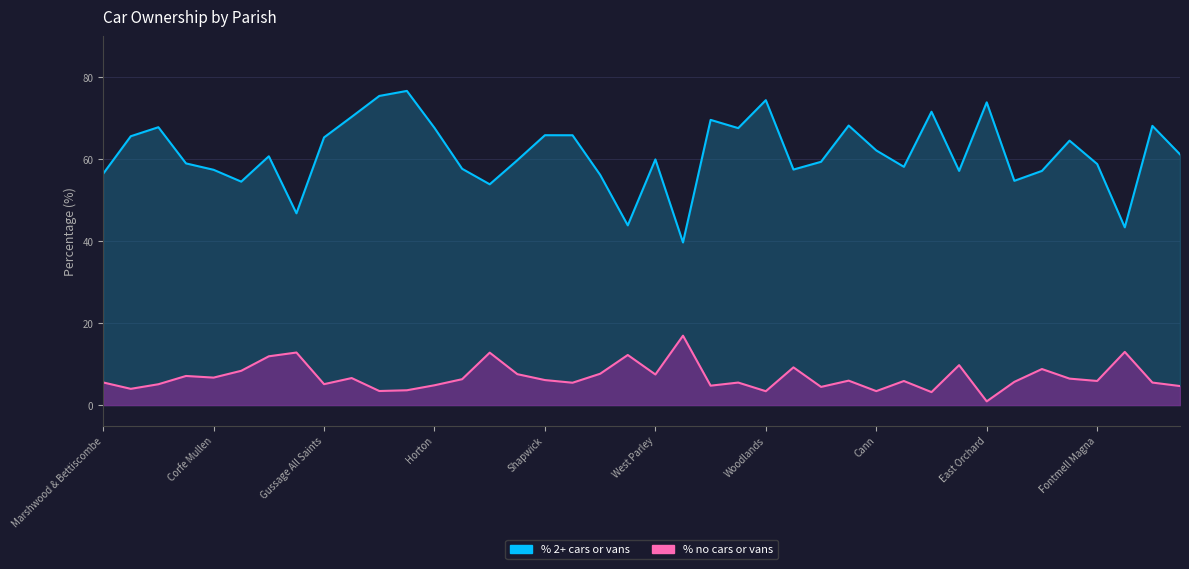

What is the sum of the % 2 or more cars or vans in a household values at Farnham and East Orchard?

131.0